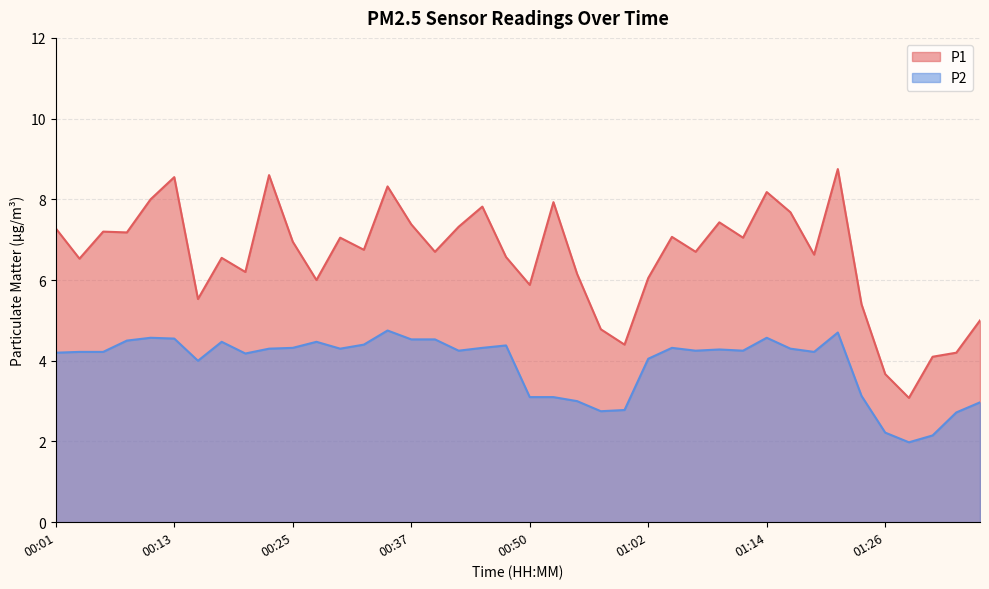

List the series in order of their peak value, lowest first.

P2, P1